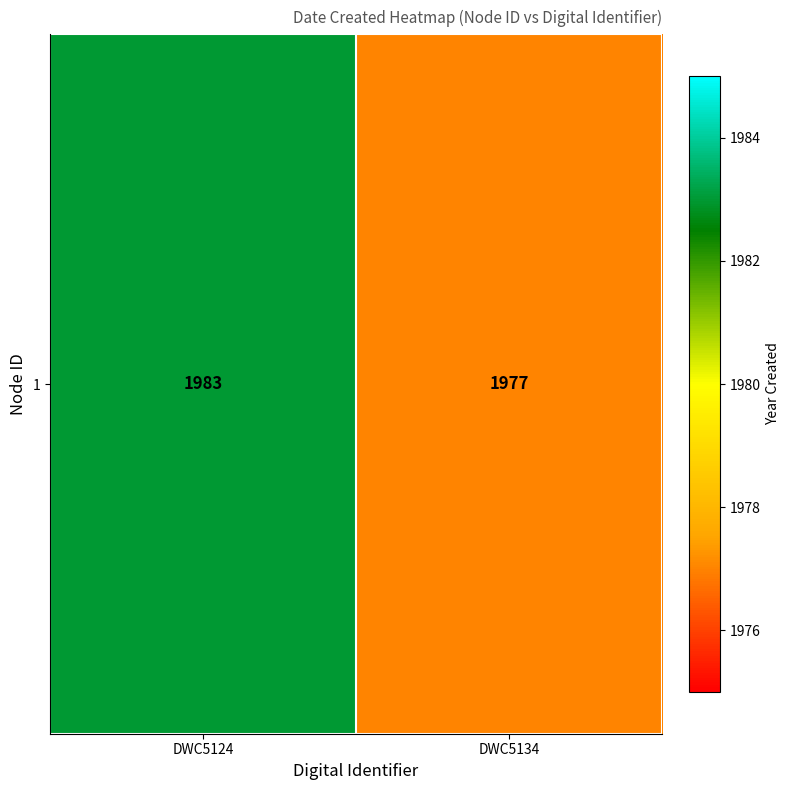

Which category has the lowest value across all series?

DWC5134